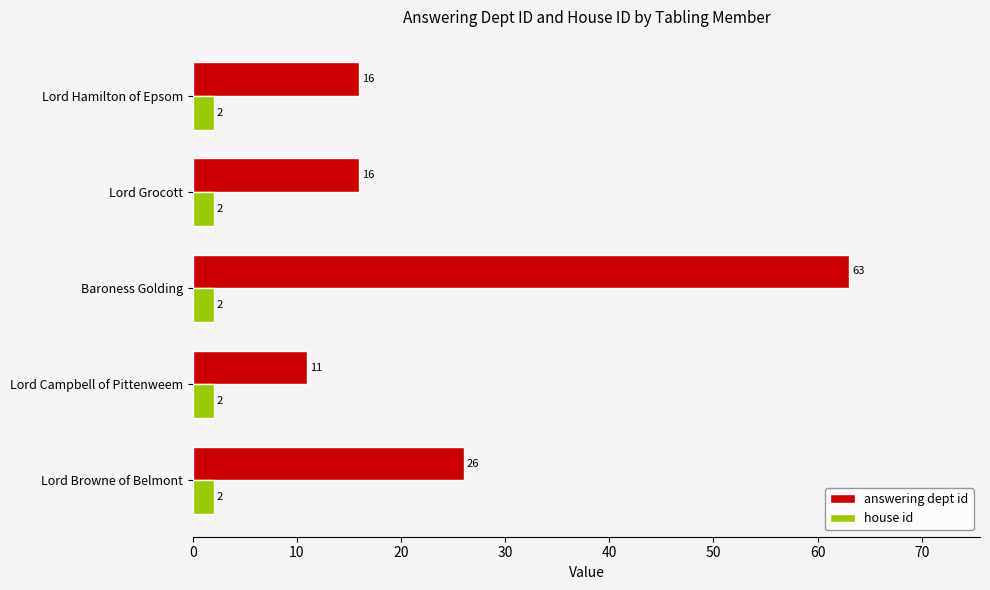

At which label is answering dept id closest to 37?

Lord Browne of Belmont